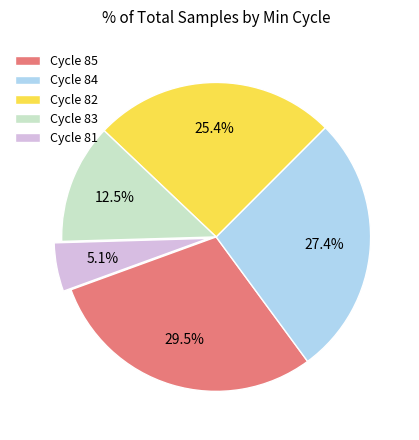

Is there a majority slice in this chart?

No